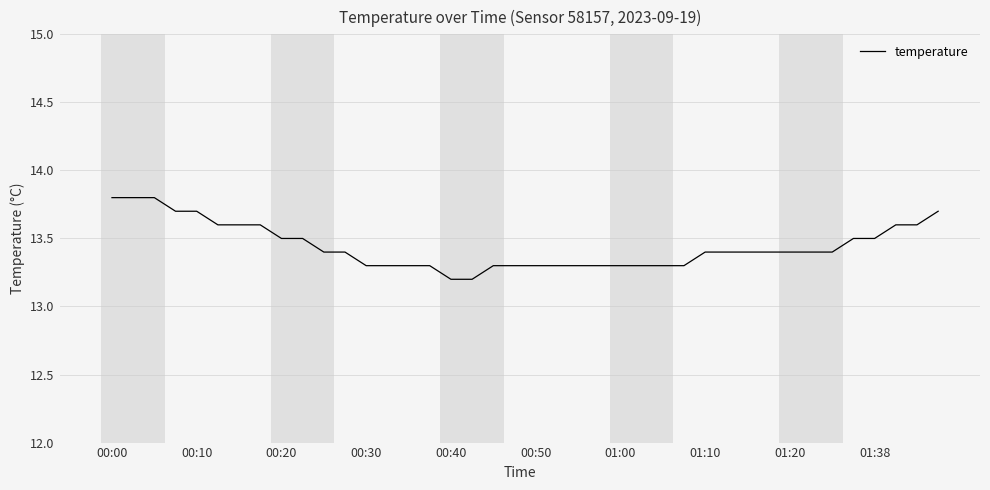

How many distinct data groups are displayed?

1